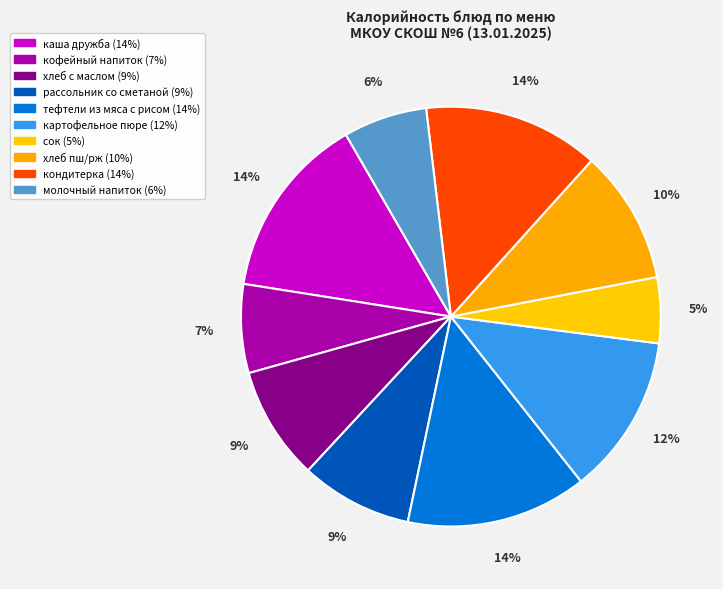

What percentage is the хлеб пш/рж slice, to the nearest percent?

10%